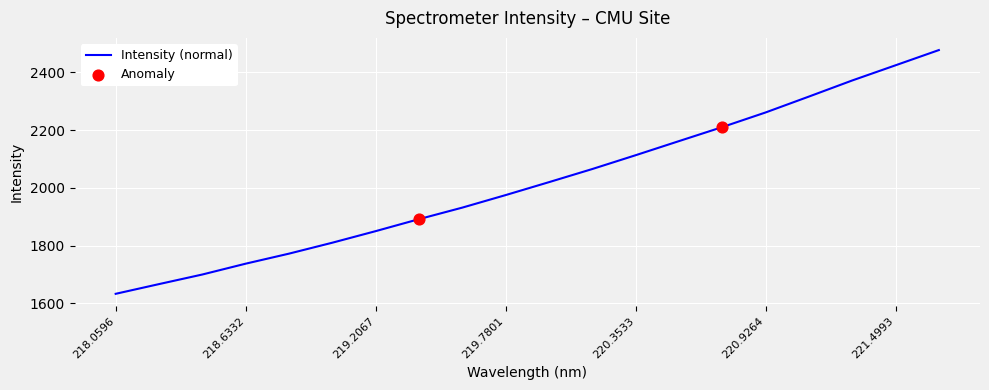

What is the minimum value shown in the chart?

1633.4